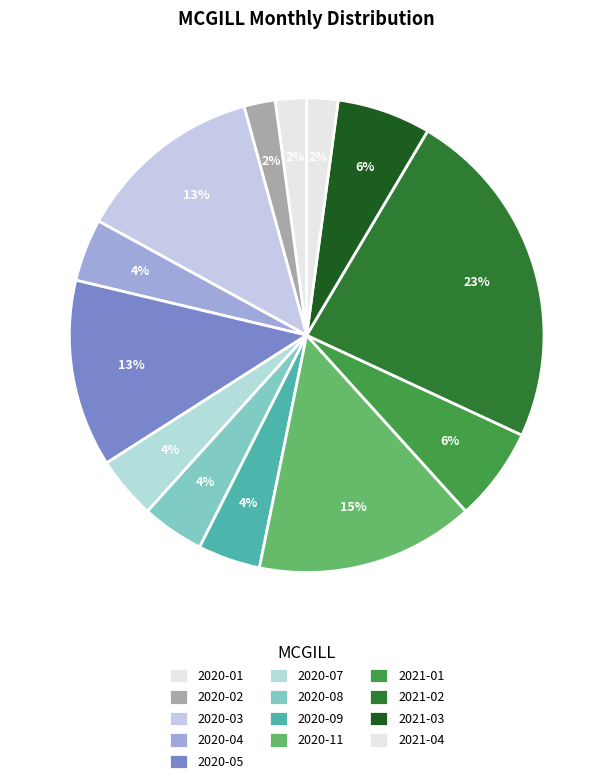

What is the largest slice in the pie chart?

2021-02